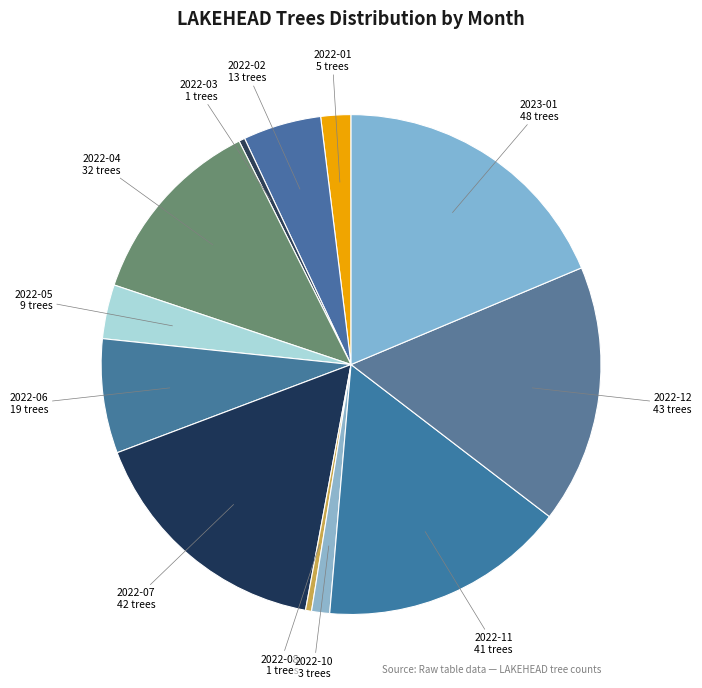

Does any single category account for the majority?

No